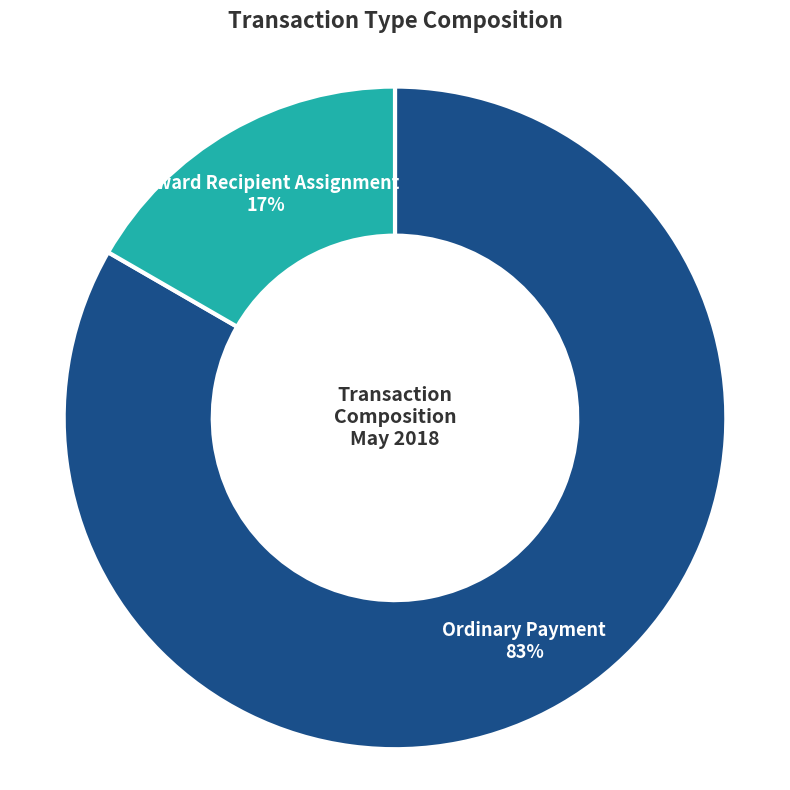

The Reward Recipient Assignment slice represents 28% of the pie. True or false?

False